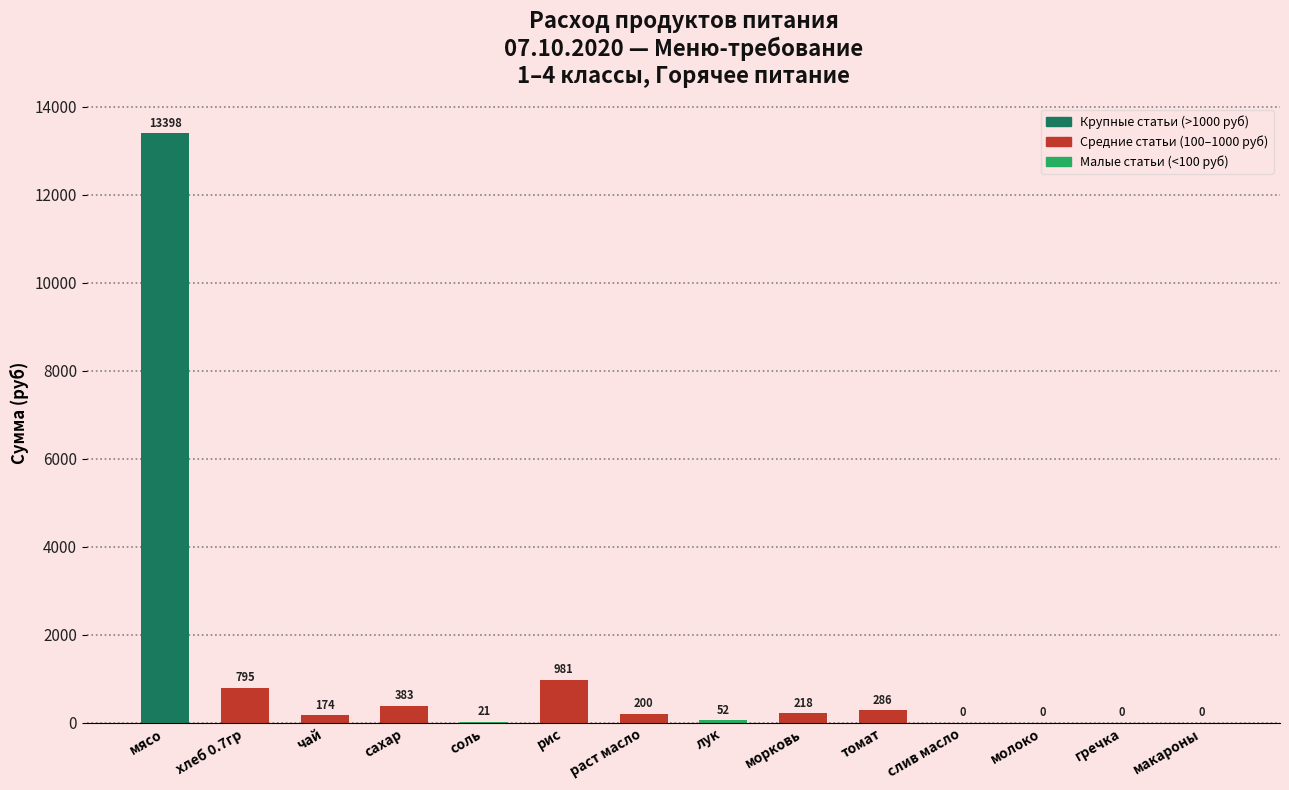

Is it true that the value at сахар is 382.8?

True